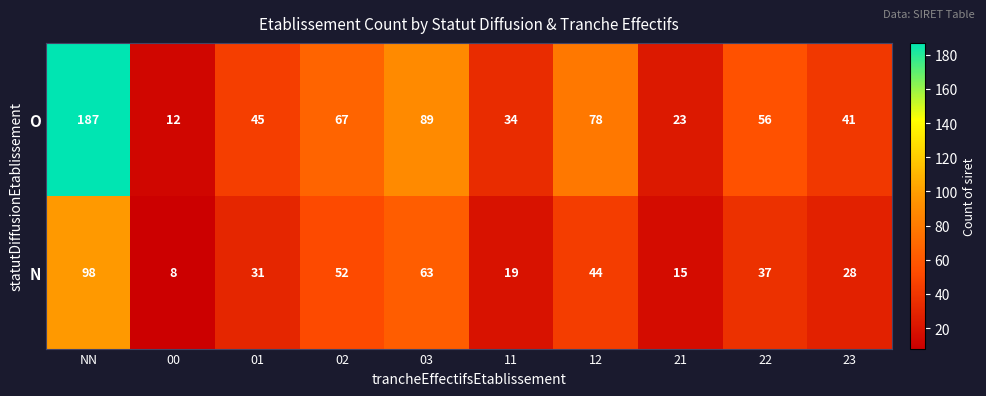

Which series has the largest range (max minus min)?

O